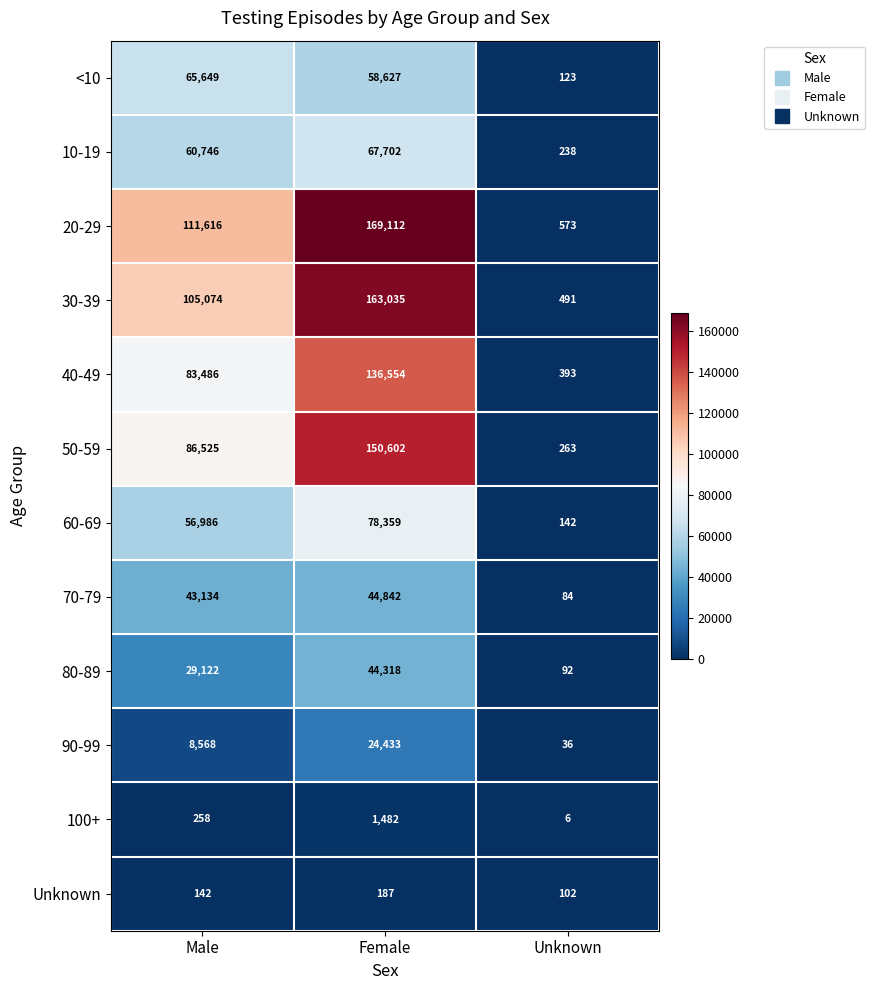

Which series has the largest range (max minus min)?

20-29